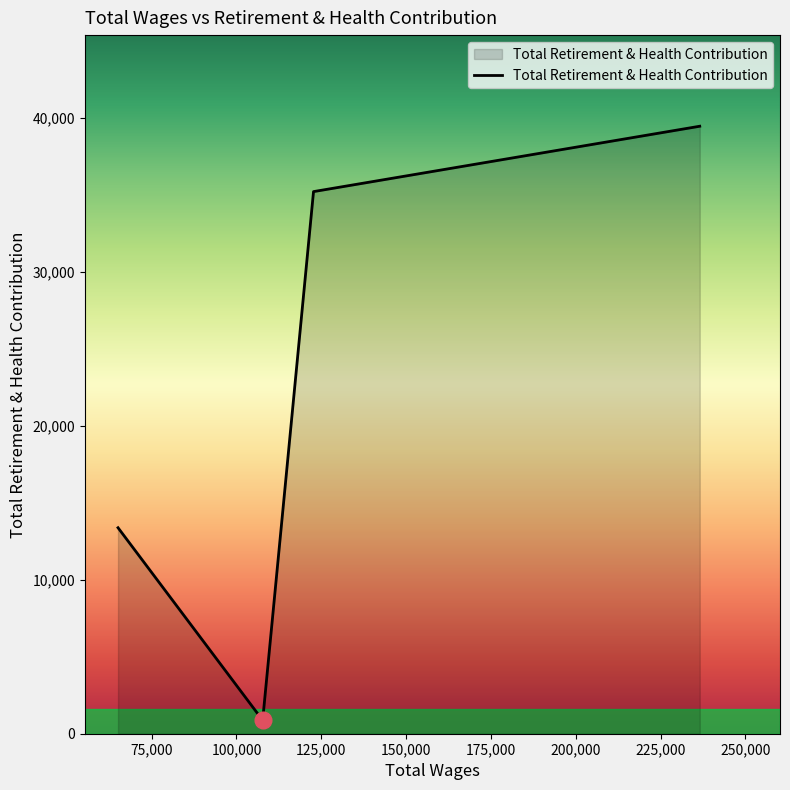

What is the maximum value shown in the chart?

39478